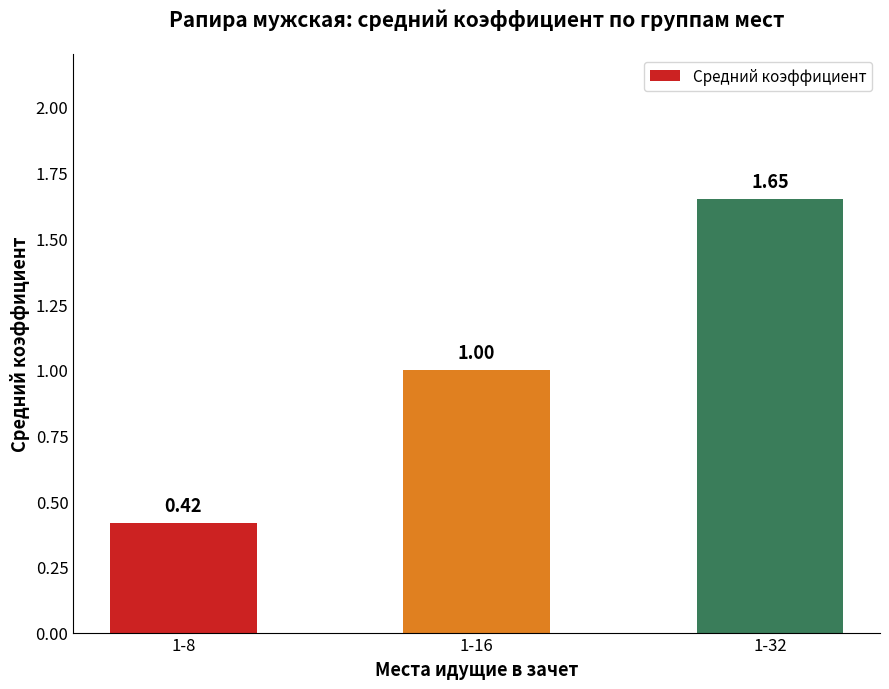

Where is the data nearest to the value 1?

1-16